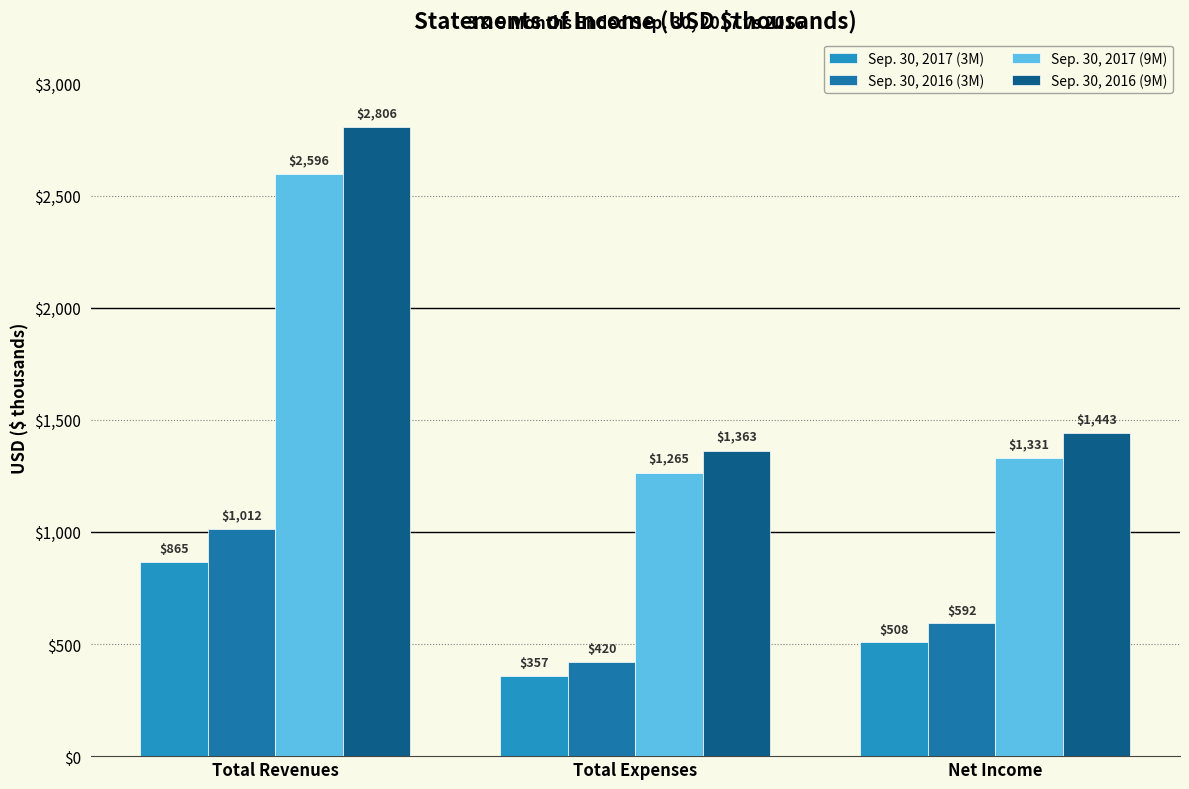

Are the bars grouped side by side (vs. stacked)?

Yes